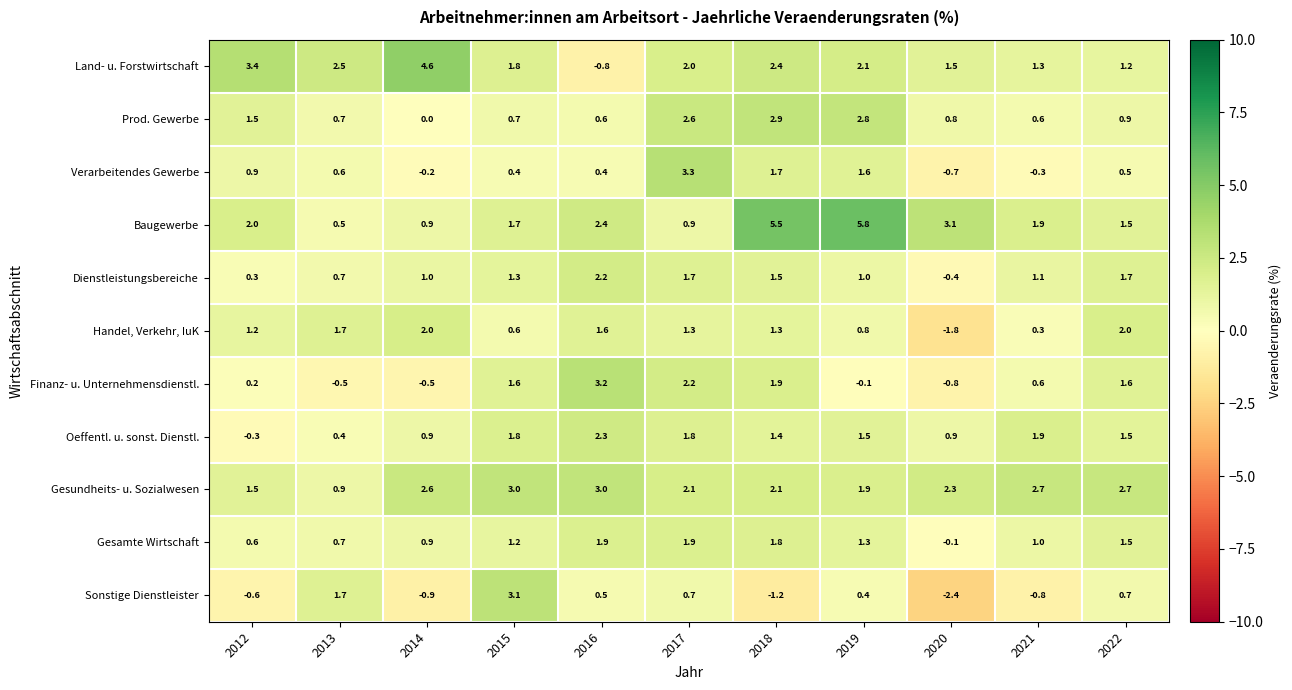

Which series has the largest range (max minus min)?

Sonstige Dienstleister